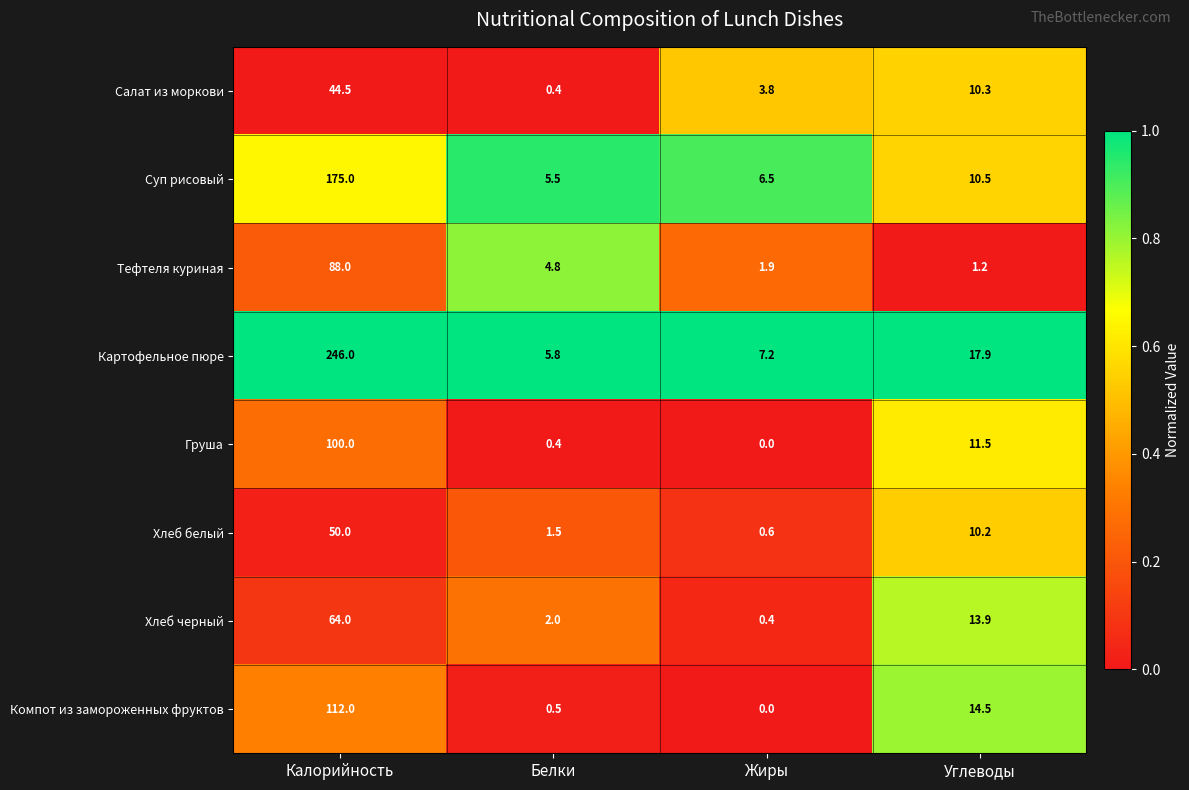

Rank the series by their maximum value, from highest to lowest.

Картофельное пюре, Суп рисовый, Компот из замороженных фруктов, Груша, Тефтеля куриная, Хлеб черный, Хлеб белый, Салат из моркови